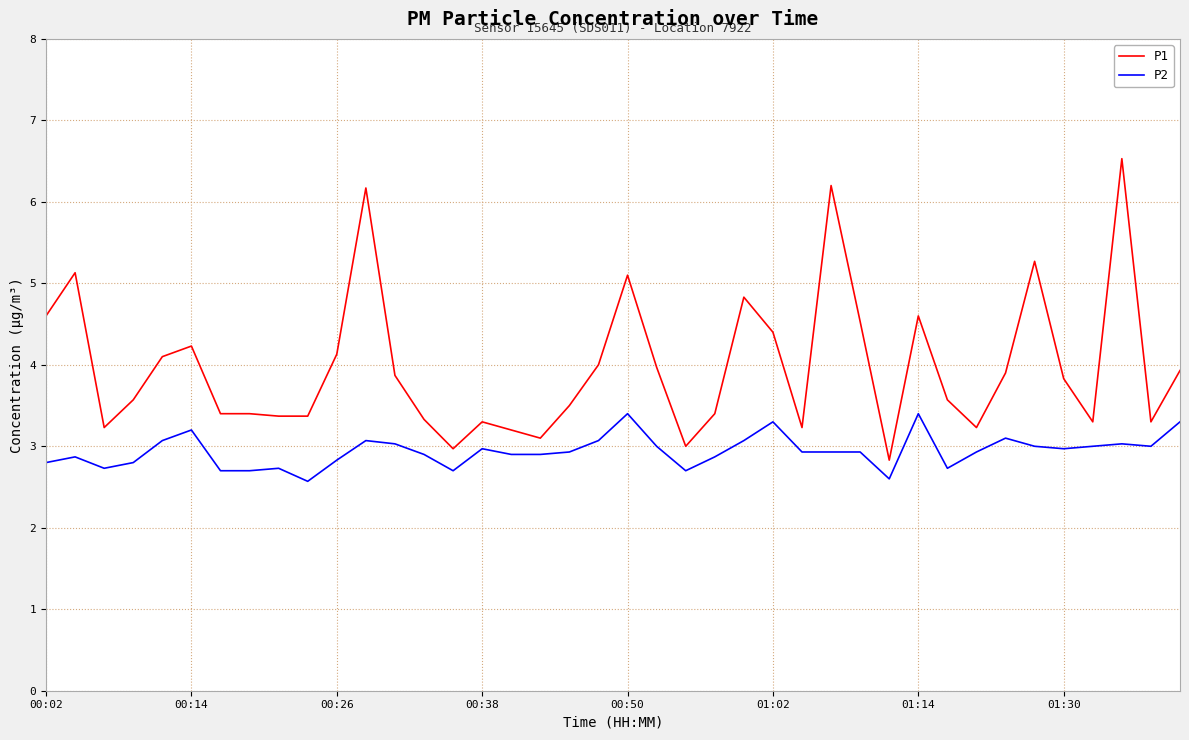

What is the highest value of the P2 series?

3.4